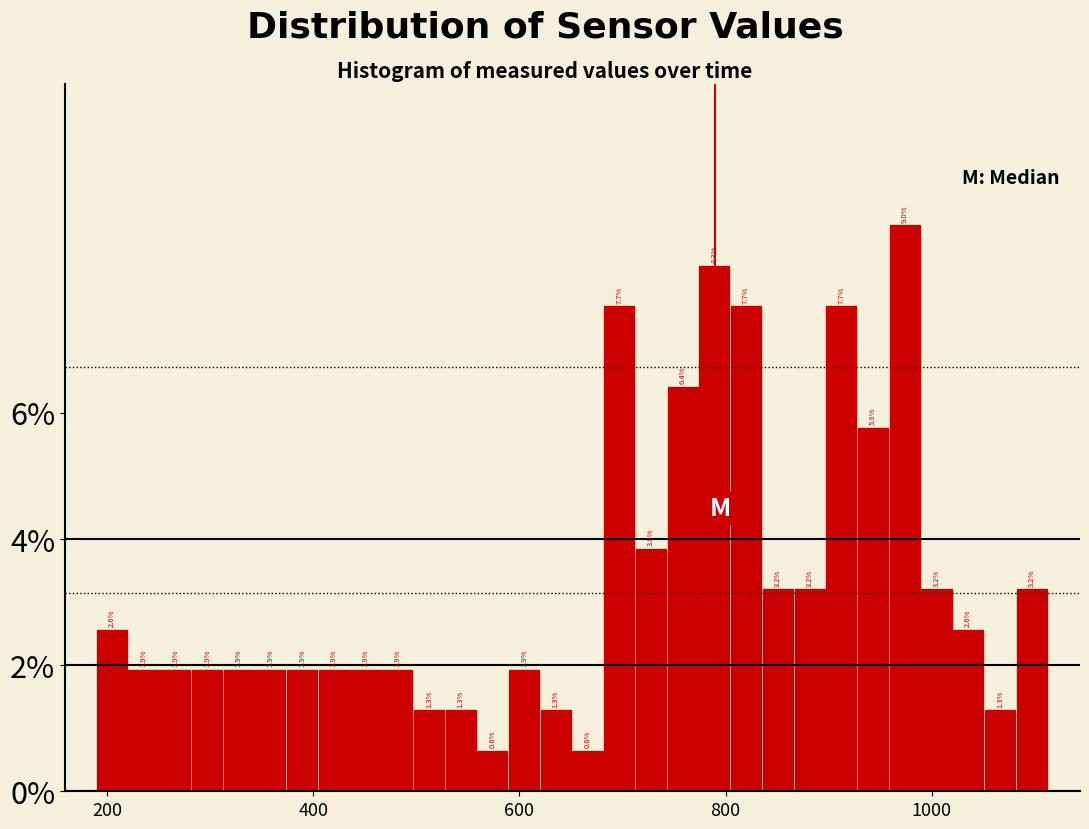

Around what value on the x-axis is the tallest bar? Give the approximate position of its centre, as read against the axis.

980